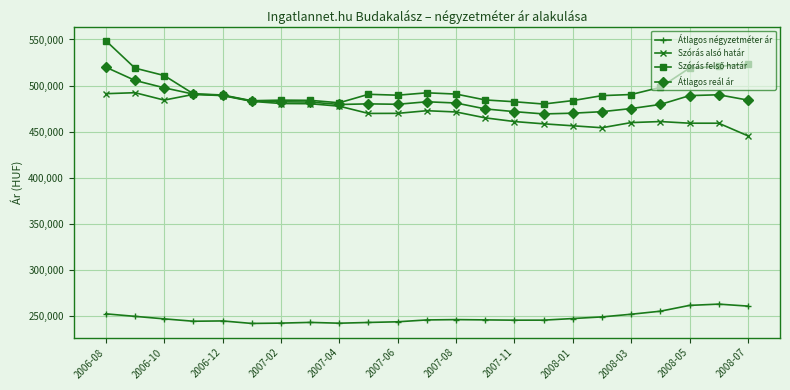

At how many categories does at least one series exceed 357917?

23